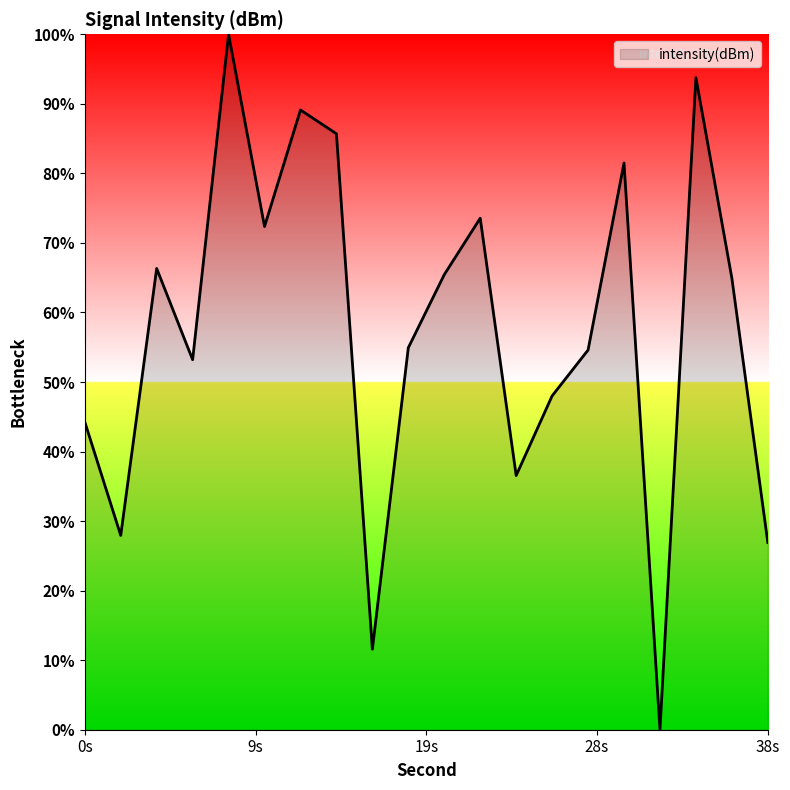

How many lines are shown in the chart?

1